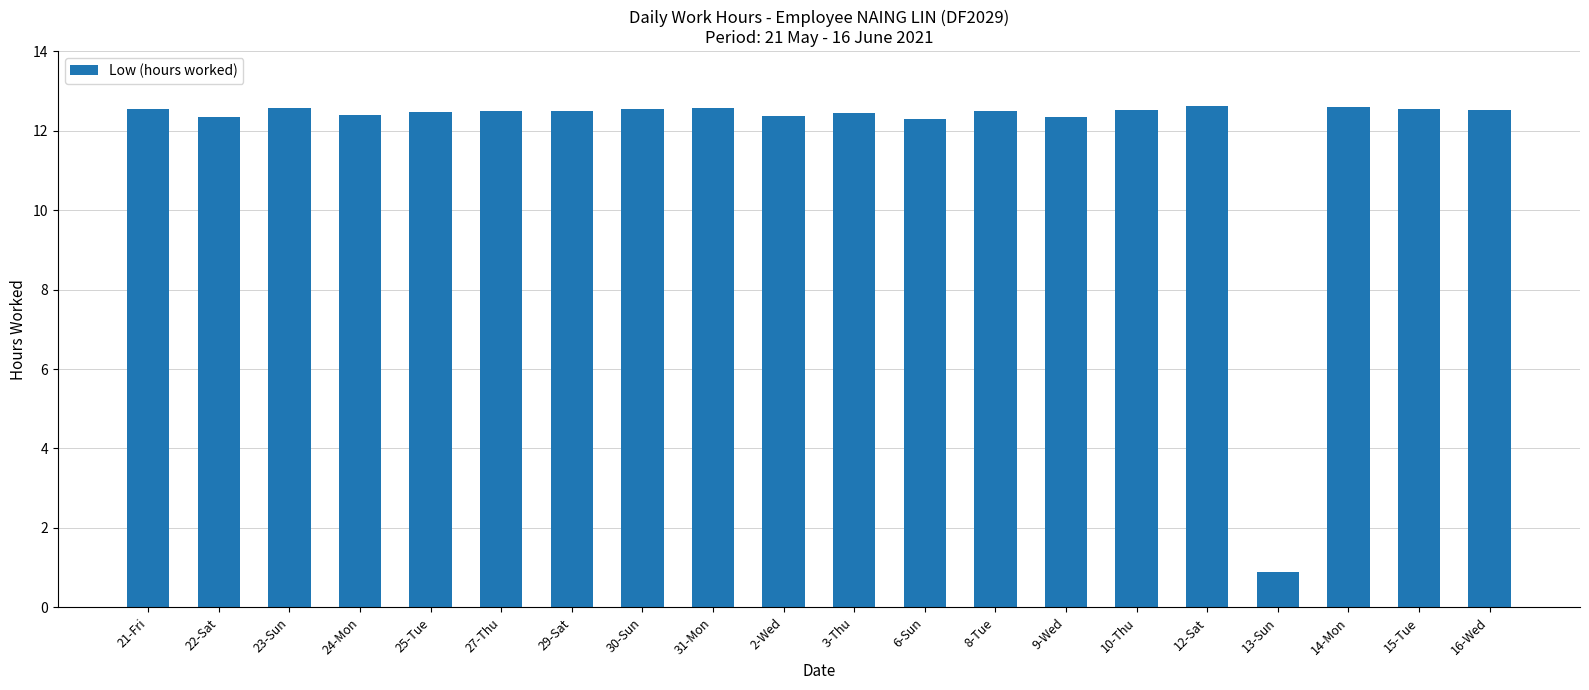

Approximately how many times larger is the value at 22-Sat compared to 30-Sun?

1.0